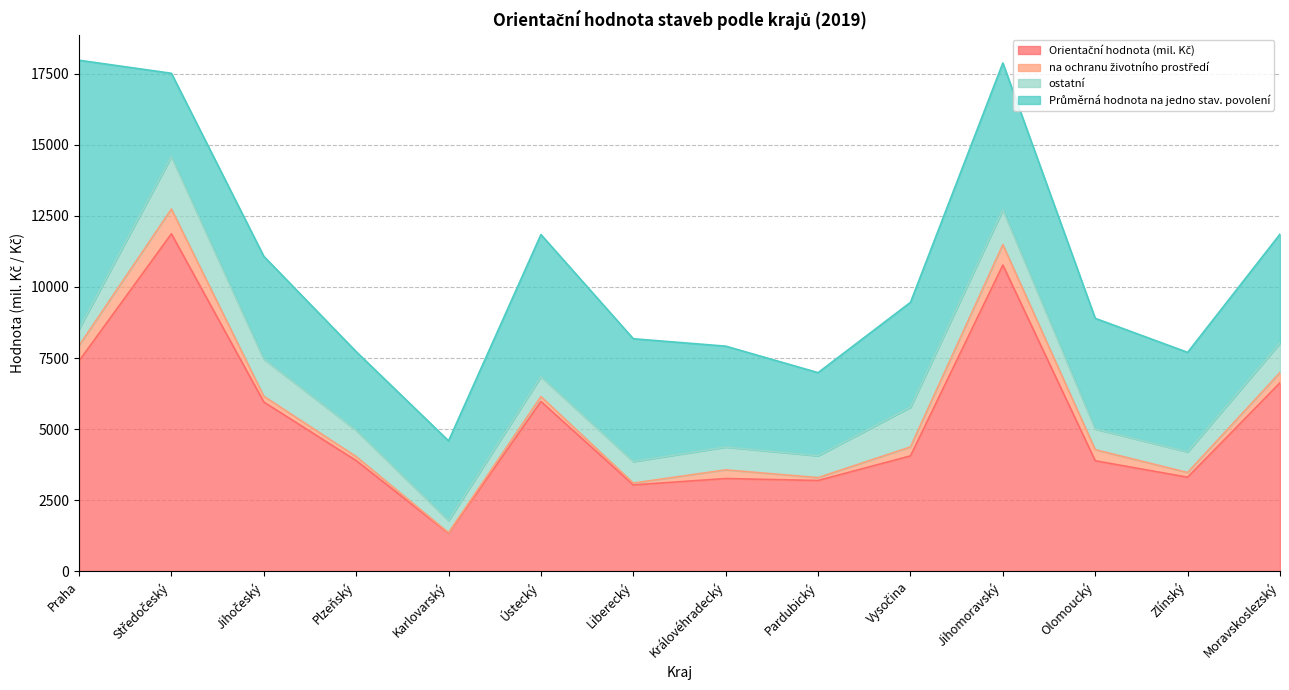

What is the minimum value shown in the chart?

20